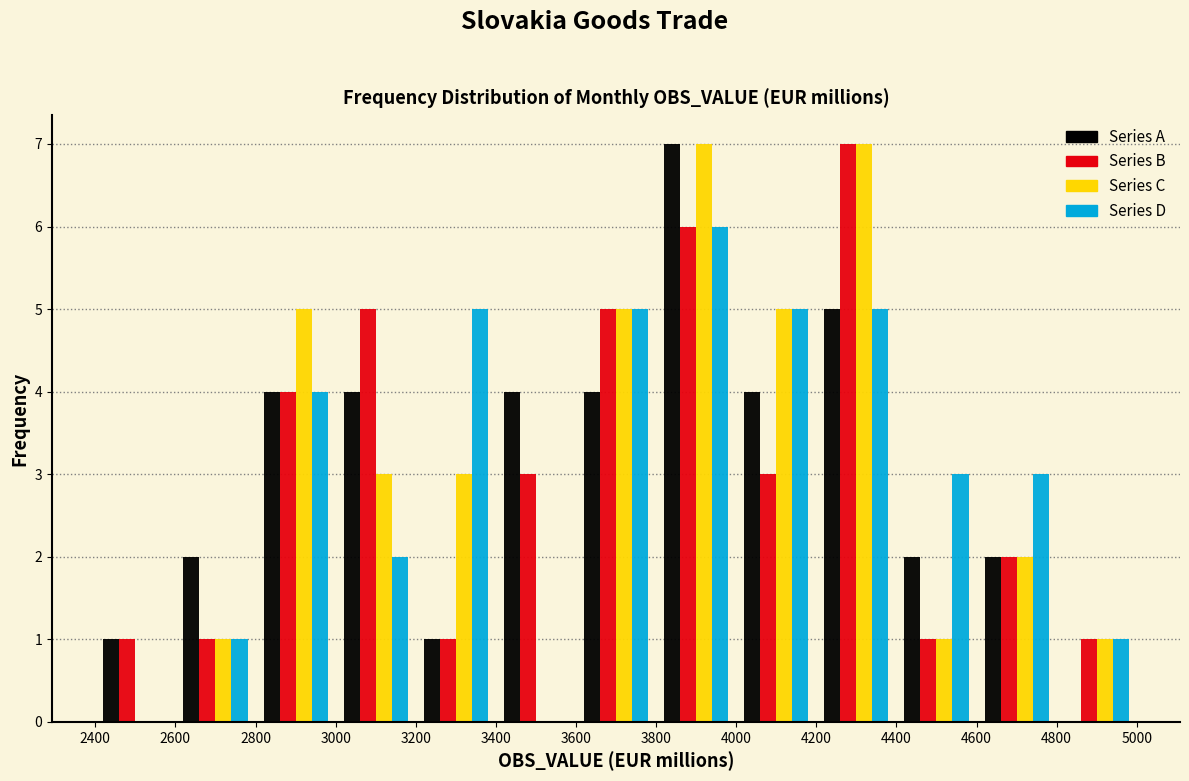

What is the height of the Series B bar covering 2600 to 2800 on the x-axis? The values are not printed on the chart, so give them approximately, as read against the axis.

1